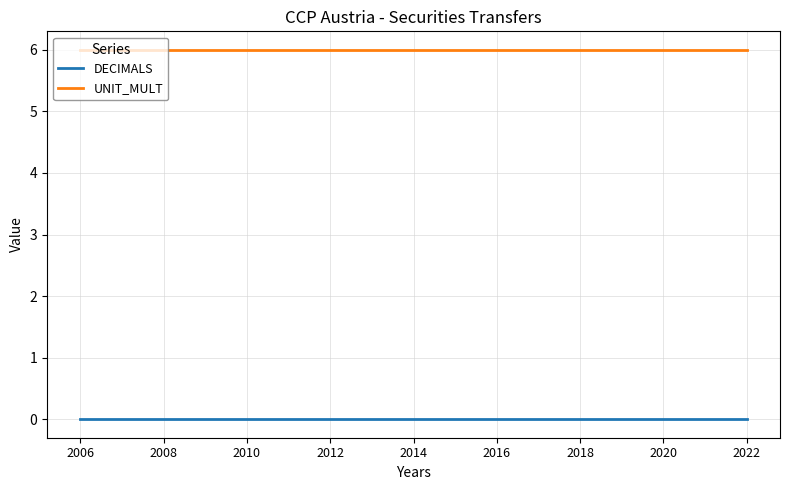

Rank the series by their average value, from lowest to highest.

DECIMALS, UNIT_MULT